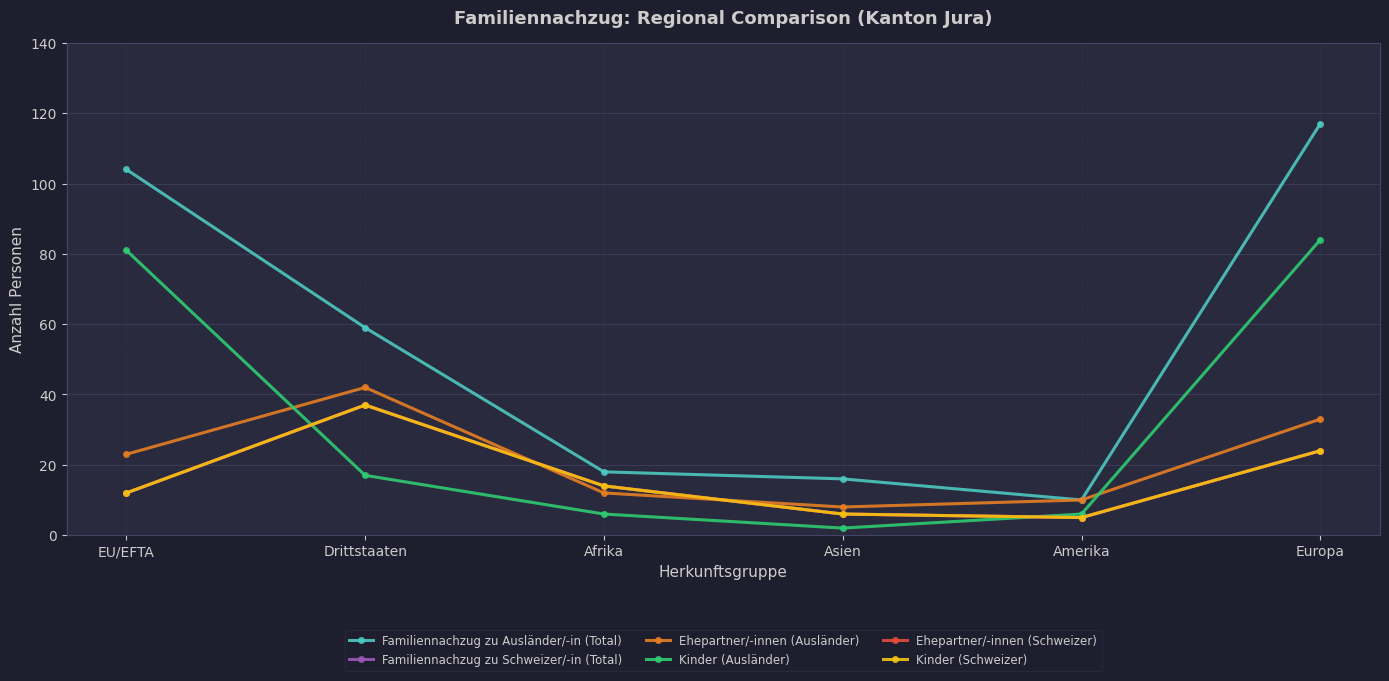

Is this an area chart (filled region under the line)?

No